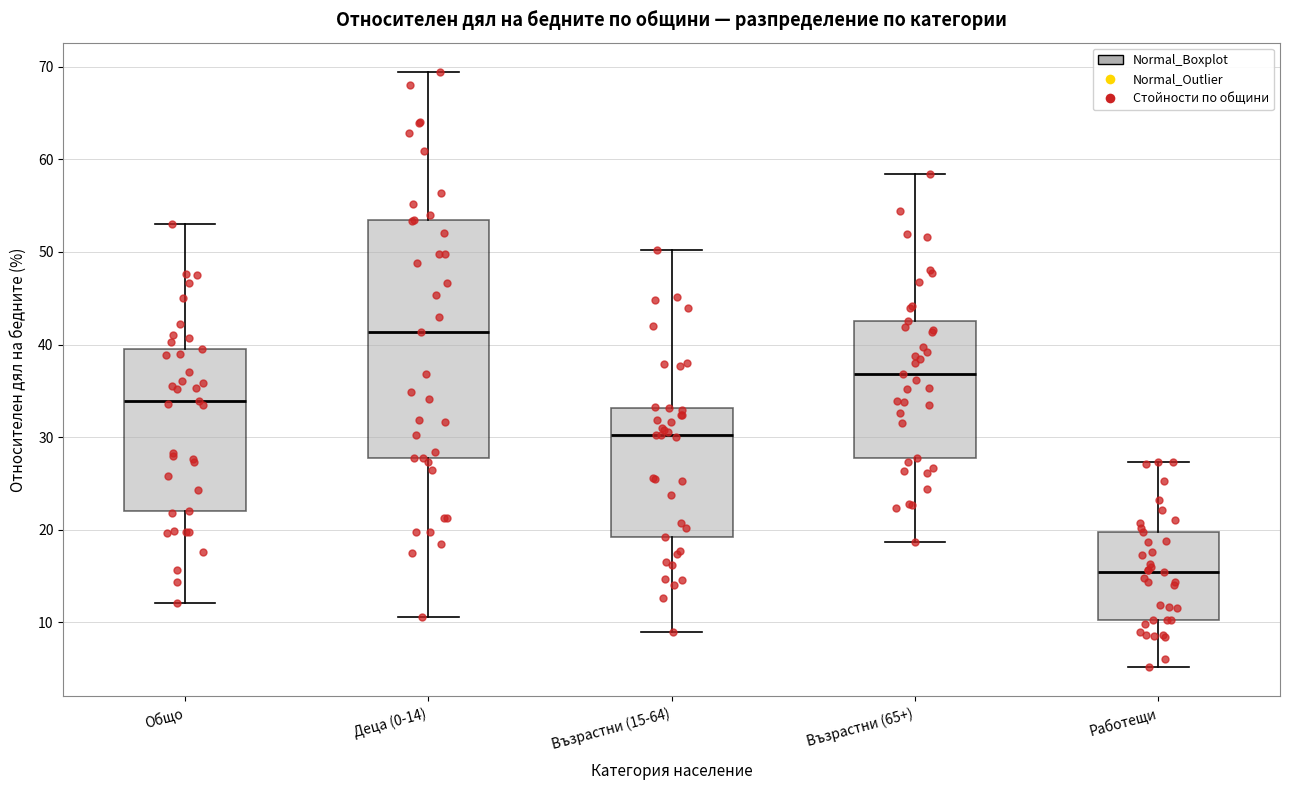

Where is the upper edge of the box for Възрастни (65+) on the y-axis? The values are not printed on the chart, so give them approximately, as read against the axis.

43